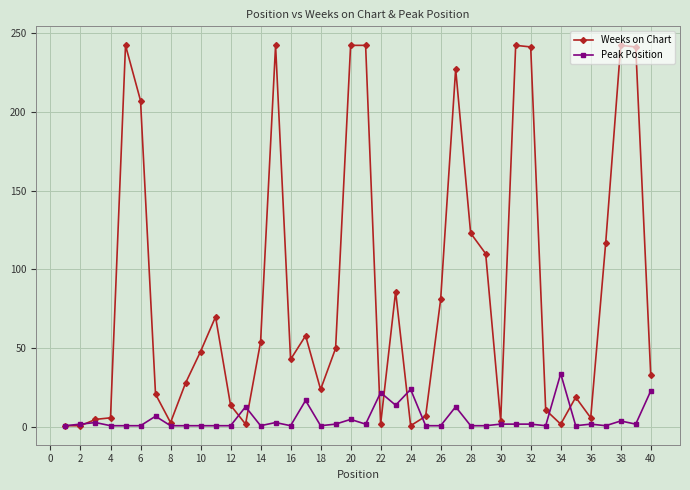

Which series has the largest total across all categories?

Weeks on Chart